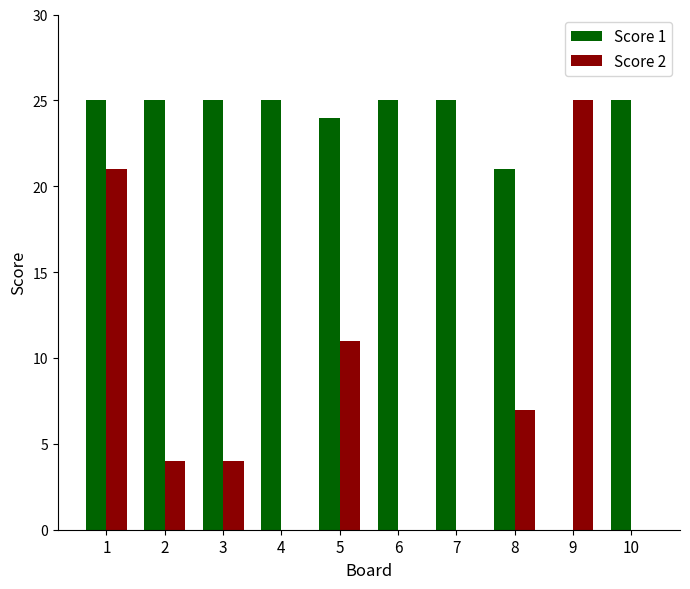

What is the sum of the Score 1 values at 10 and 4?

50